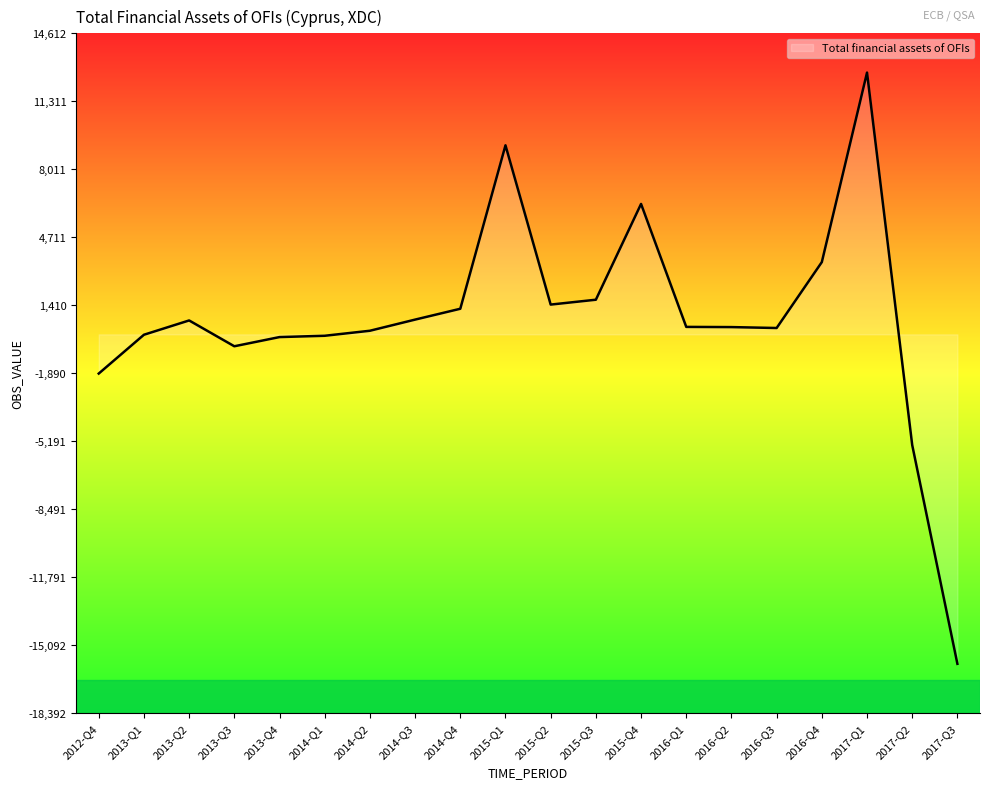

What is the minimum value shown in the chart?

-15993.3